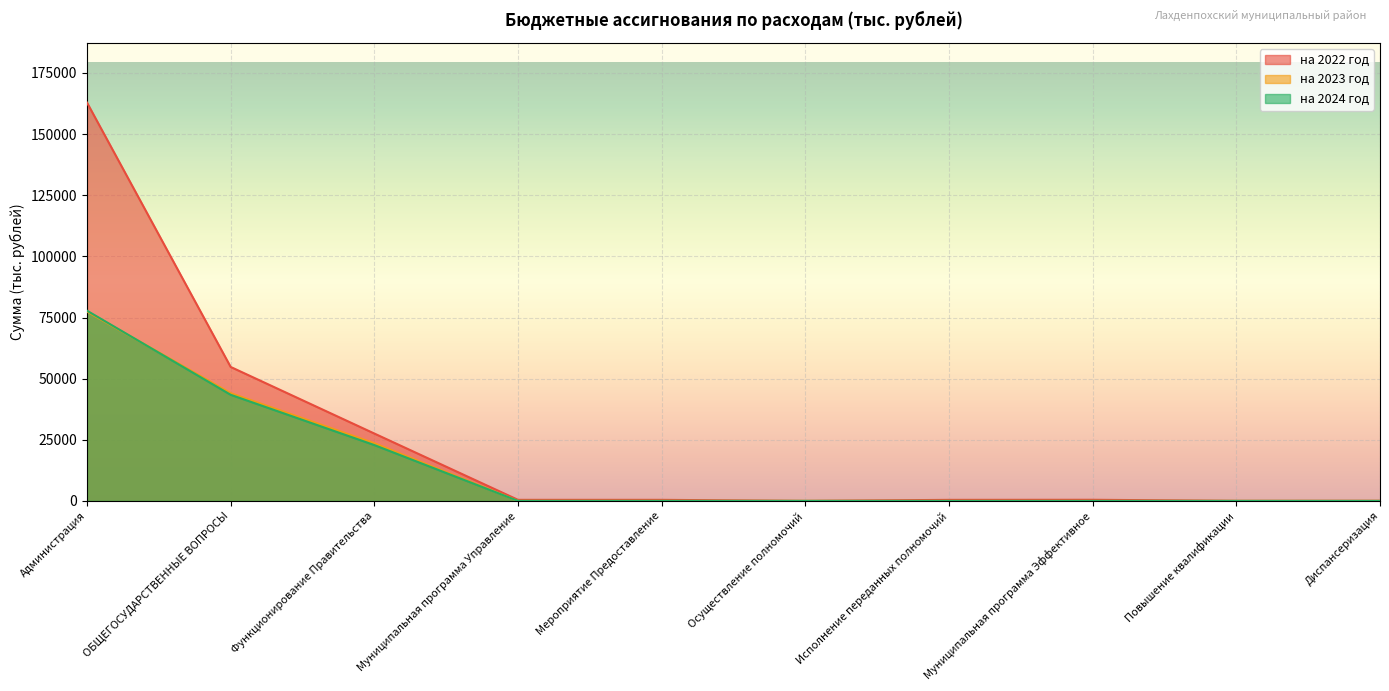

True or false: на 2024 год has a value of 62025.5 at ОБЩЕГОСУДАРСТВЕННЫЕ ВОПРОСЫ.

False